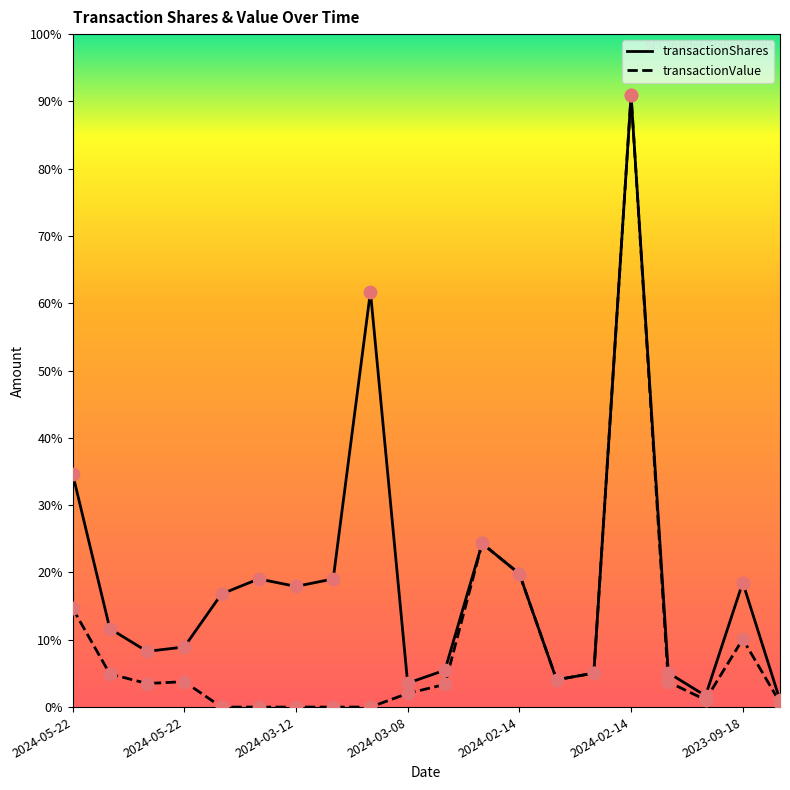

Which series has the widest spread of Y values?

transactionValue